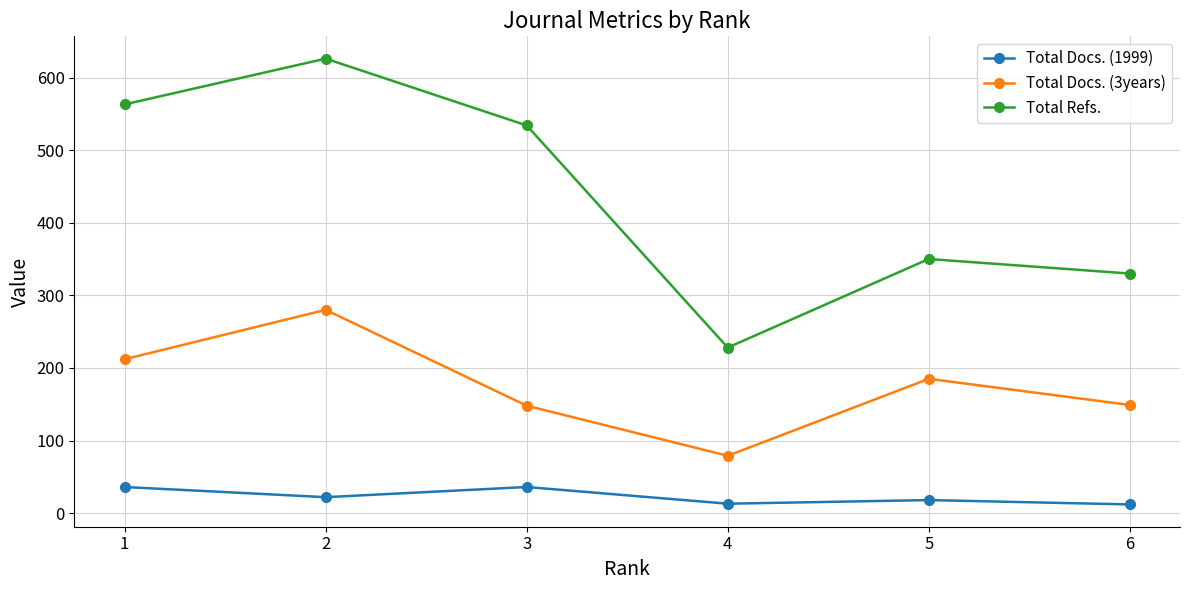

List the series in order of their peak value, lowest first.

Total Docs. (1999), Total Docs. (3years), Total Refs.